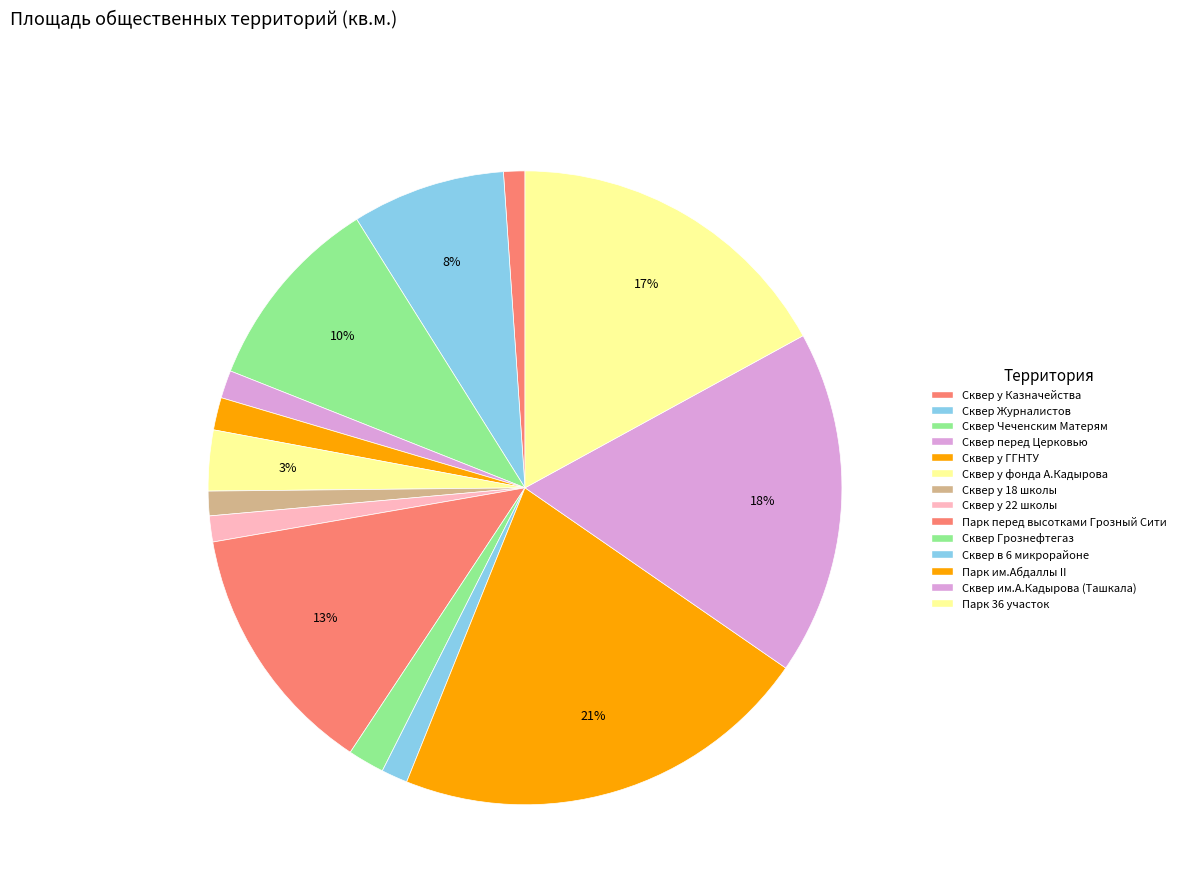

To the nearest percent, what is the difference between the Сквер у Казначейства and Парк 36 участок slice percentages?

16%